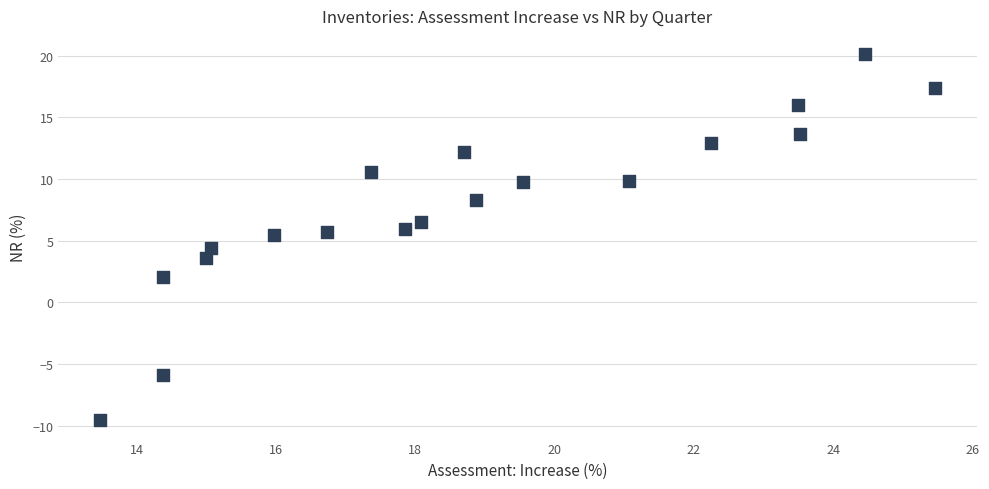

What is the range of X values (max minus min)?

12.0